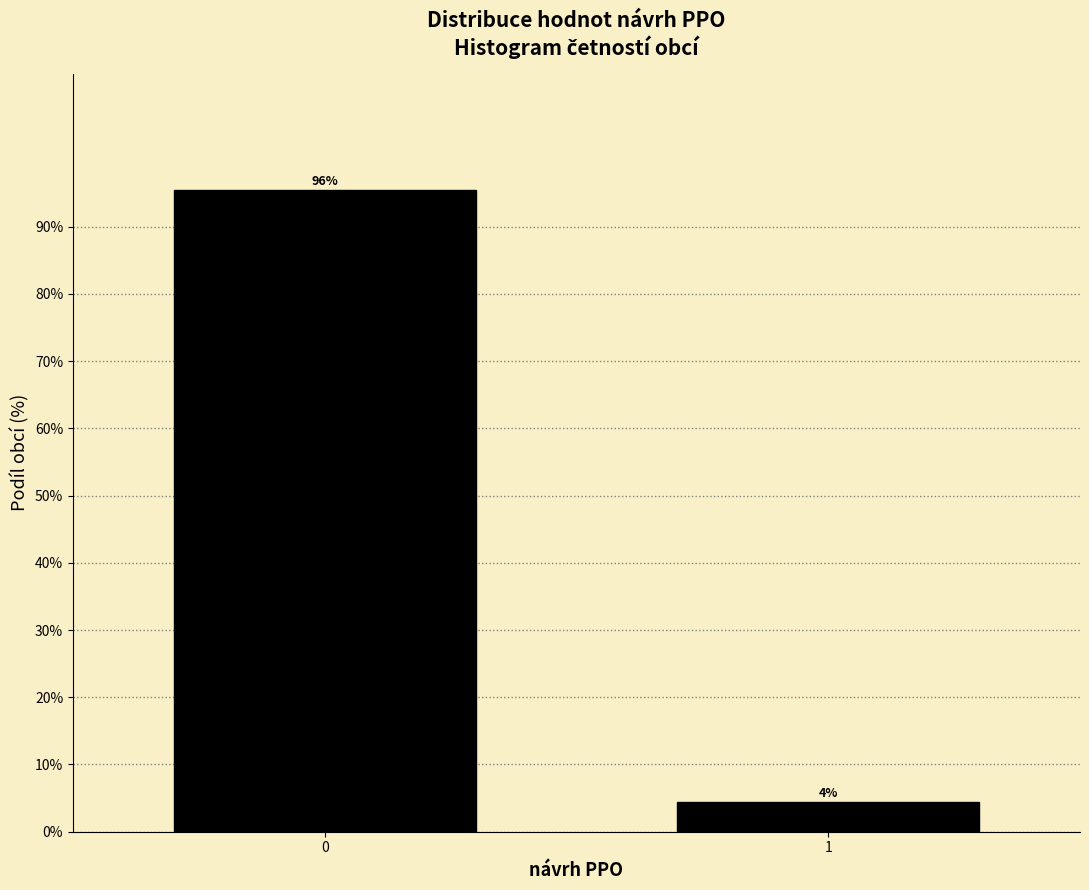

What is the maximum value shown in the chart?

95.5